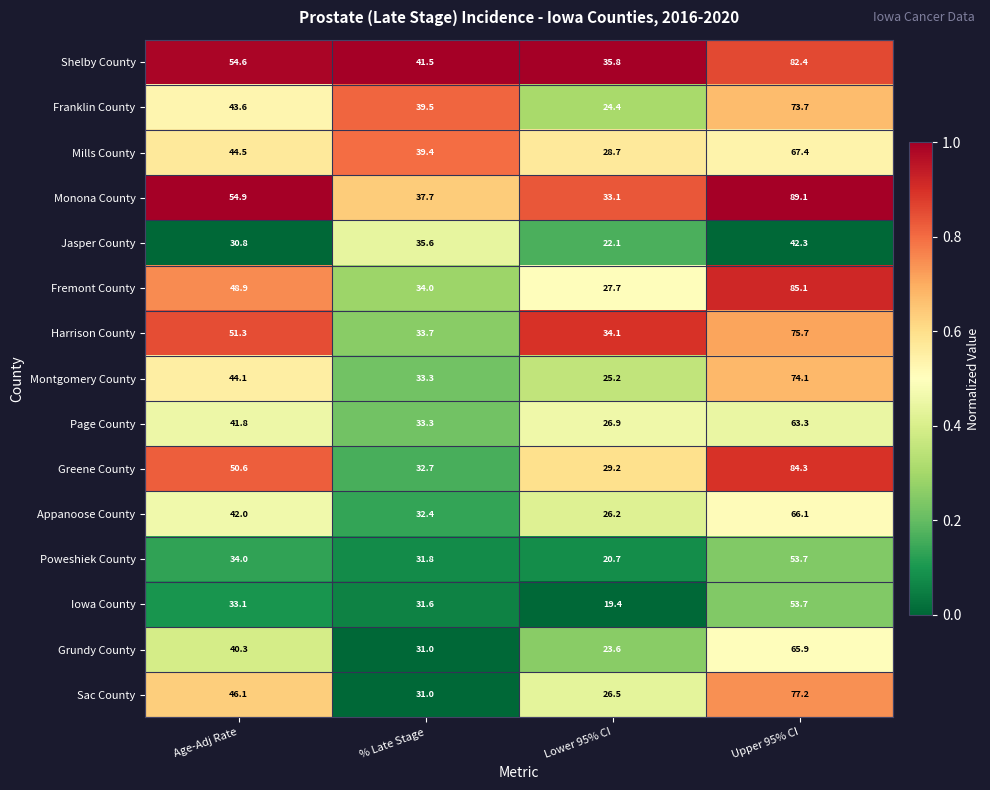

At which label does Jasper County first exceed 35?

% Late Stage